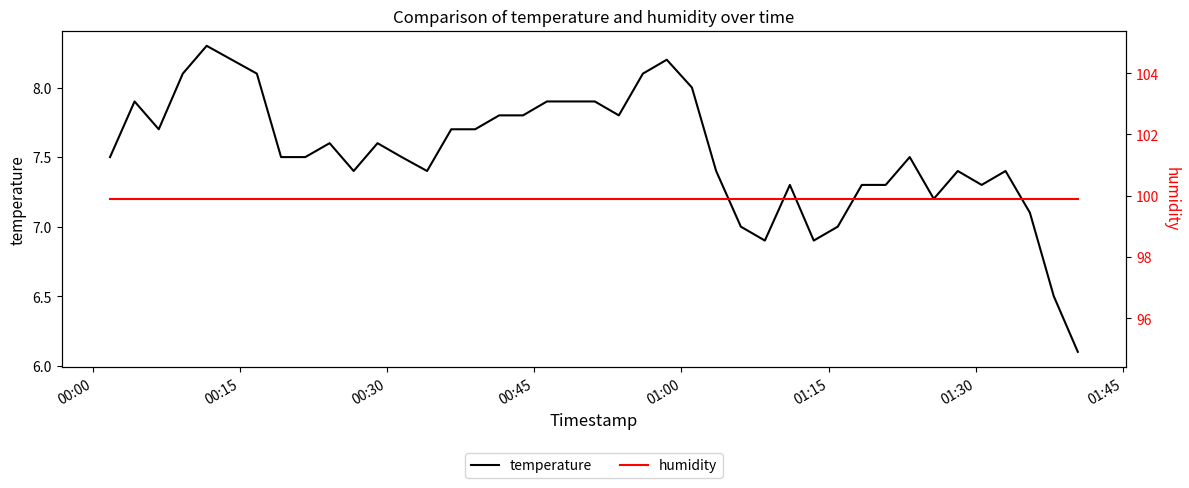

What is the lowest value of the temperature series?

6.1